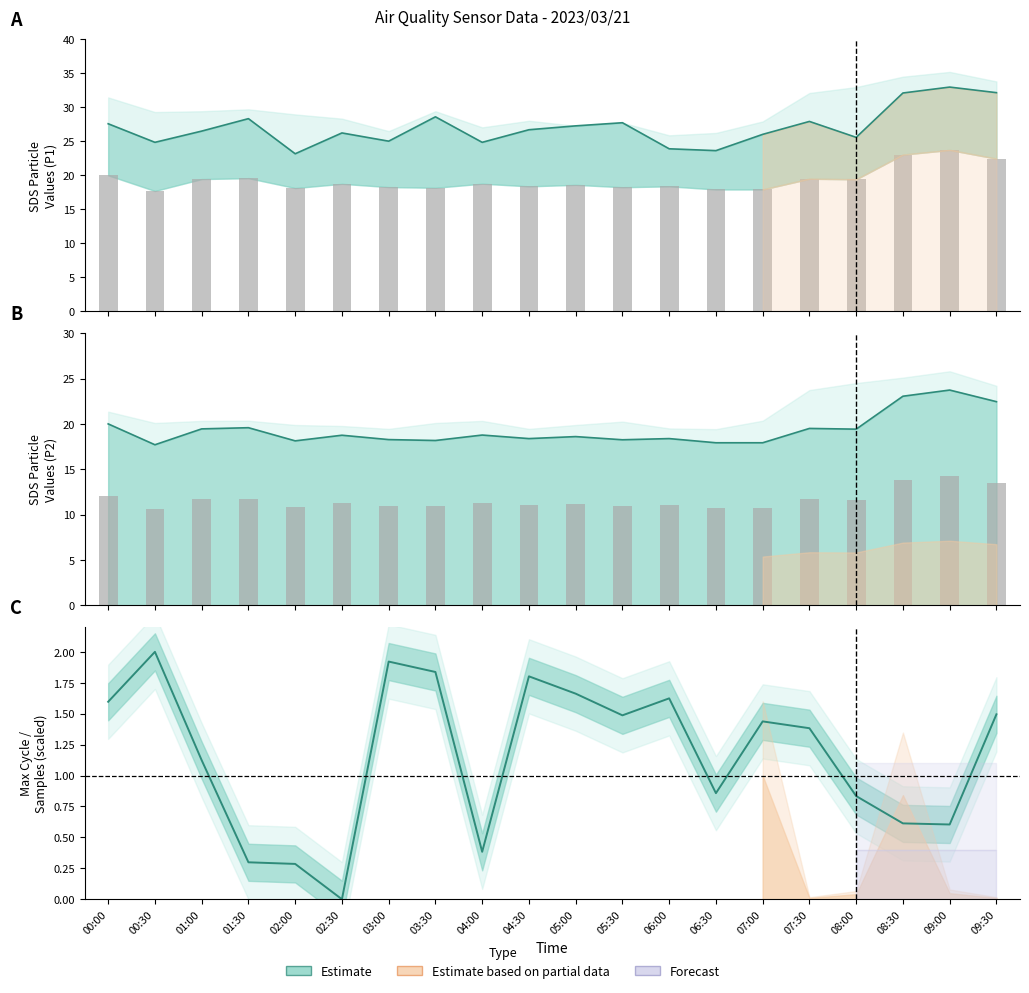

What value does the SDS_P2 bars (B) series have at 06:00?

11.0